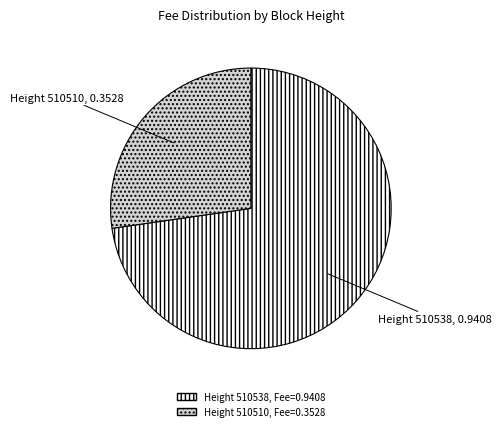

True or false: Height 510510 accounts for 27% of the total.

True